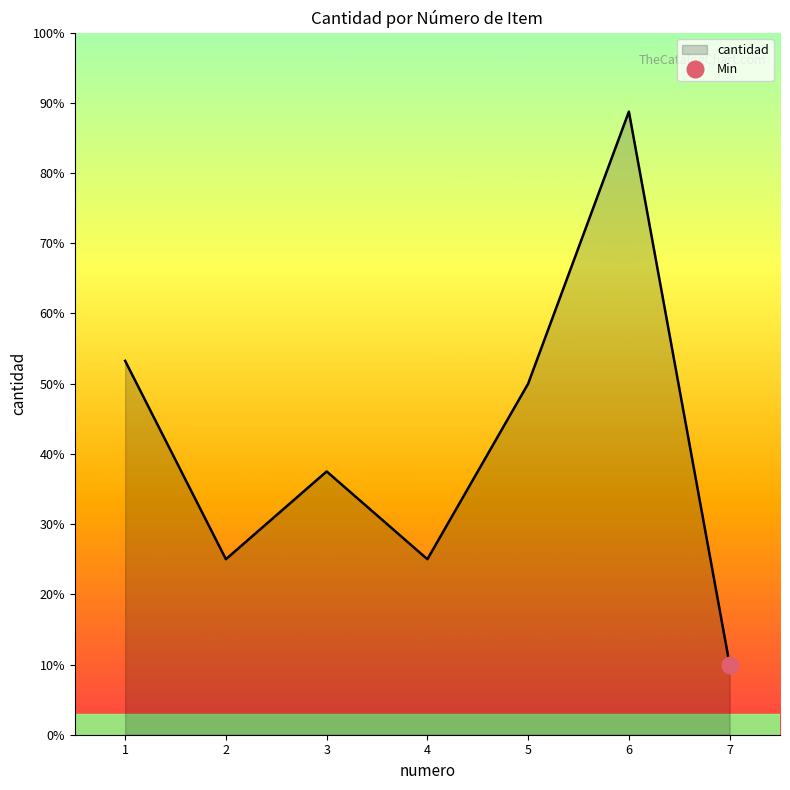

What is the difference between the maximum and minimum values?

315